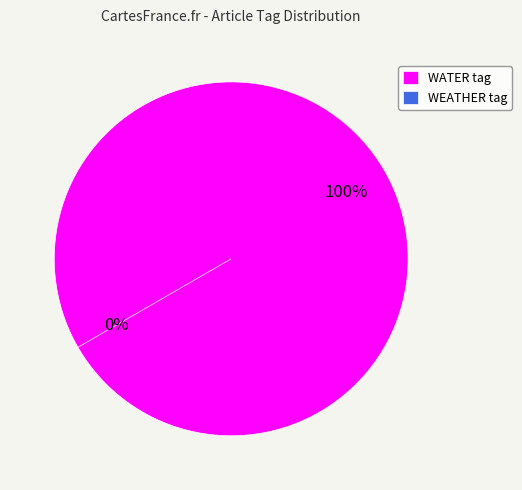

To the nearest percent, what is the difference between the largest and smallest slice percentages?

100%